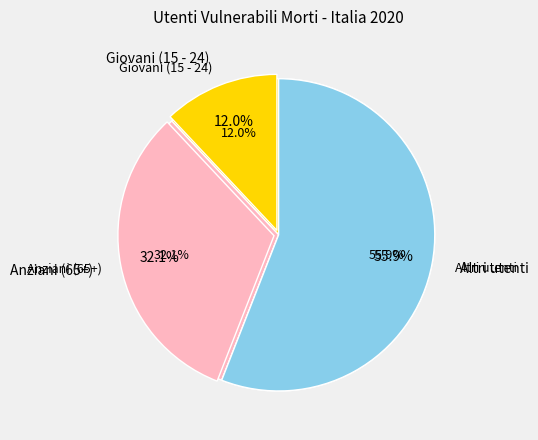

Which slice is the largest?

Altri utenti